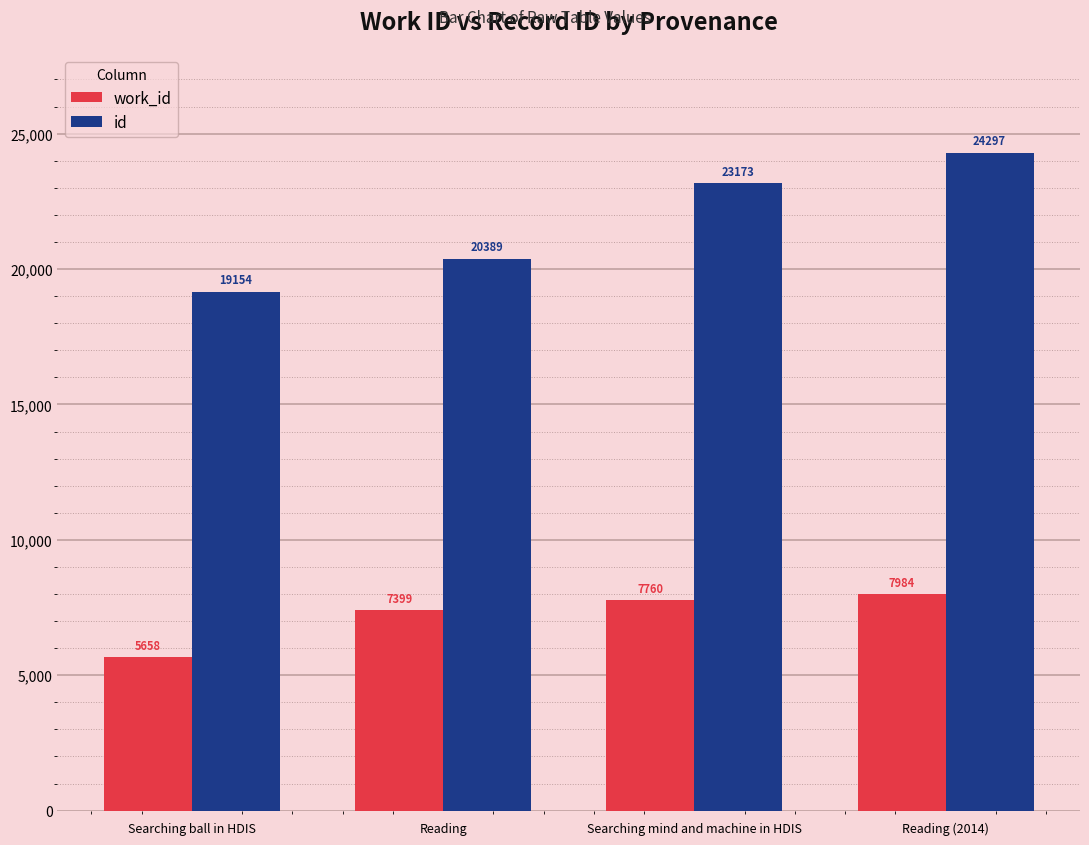

Does the chart contain any negative values?

No